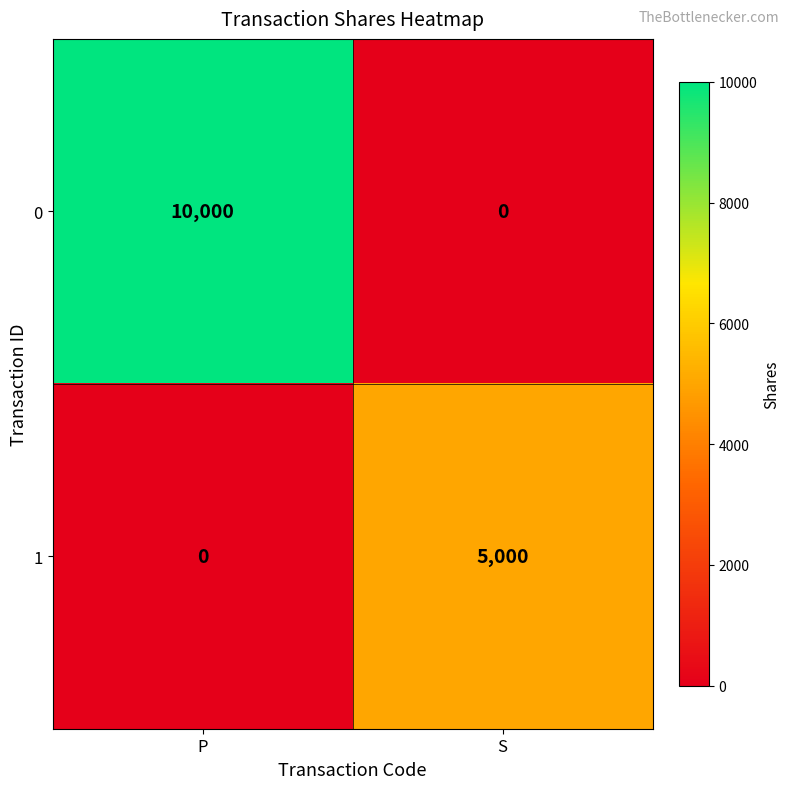

Where is 1 nearest to the value 2500?

P